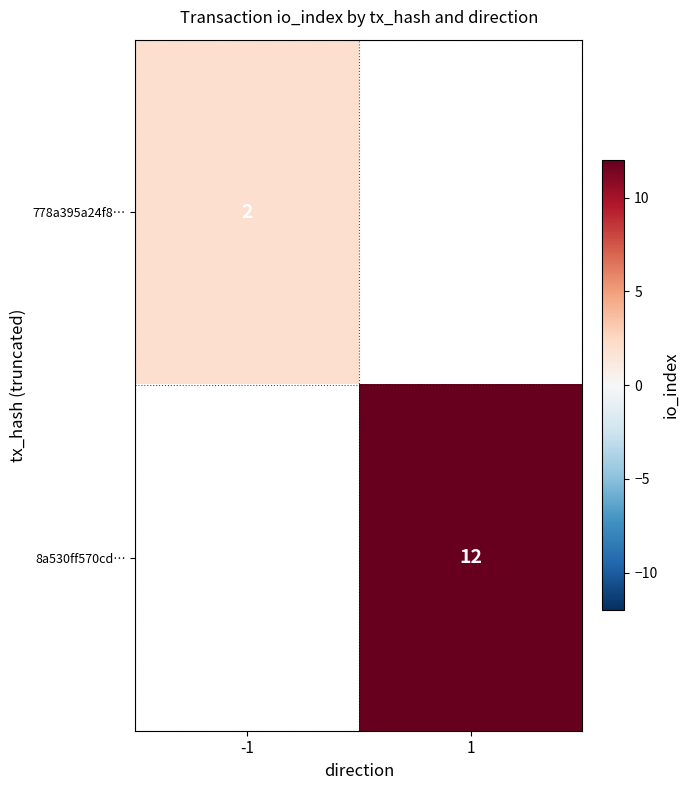

How many distinct data groups are displayed?

2